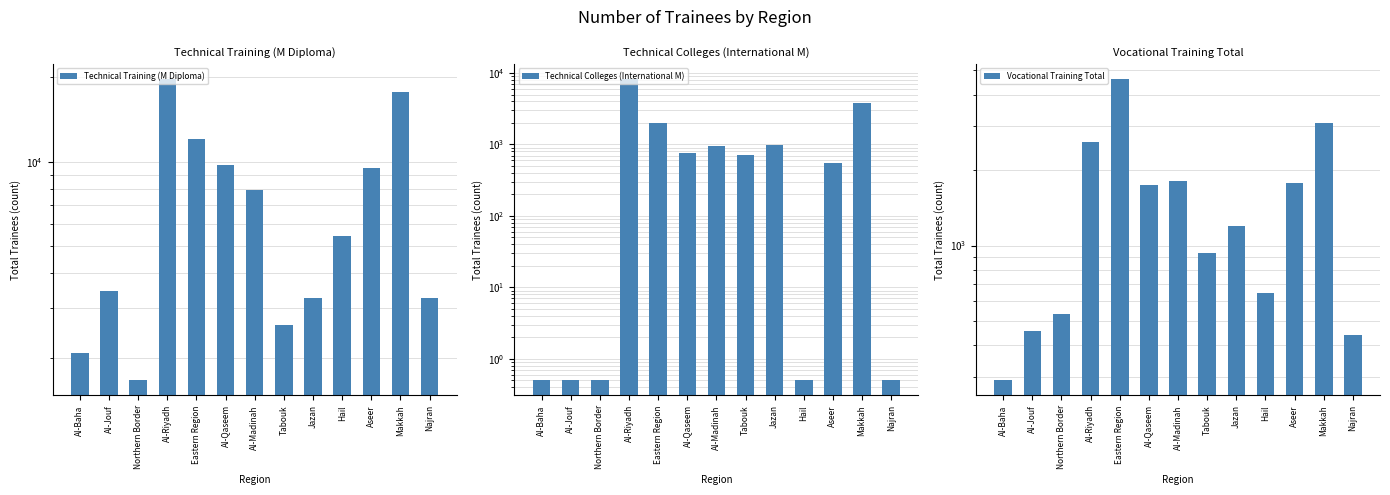

Between Al-Jouf and Al-Riyadh, which series saw the biggest shift?

Technical Training (M Diploma)